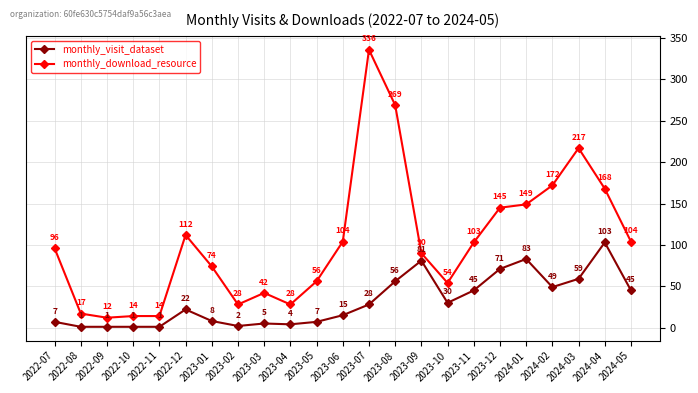

Reading left to right, transcribe all the data shown in this chart.

monthly_visit_dataset: 2022-07=7	2022-08=1	2022-09=1	2022-10=1	2022-11=1	2022-12=22	2023-01=8	2023-02=2	2023-03=5	2023-04=4	2023-05=7	2023-06=15	2023-07=28	2023-08=56	2023-09=81	2023-10=30	2023-11=45	2023-12=71	2024-01=83	2024-02=49	2024-03=59	2024-04=103	2024-05=45
monthly_download_resource: 2022-07=96	2022-08=17	2022-09=12	2022-10=14	2022-11=14	2022-12=112	2023-01=74	2023-02=28	2023-03=42	2023-04=28	2023-05=56	2023-06=104	2023-07=336	2023-08=269	2023-09=90	2023-10=54	2023-11=103	2023-12=145	2024-01=149	2024-02=172	2024-03=217	2024-04=168	2024-05=104